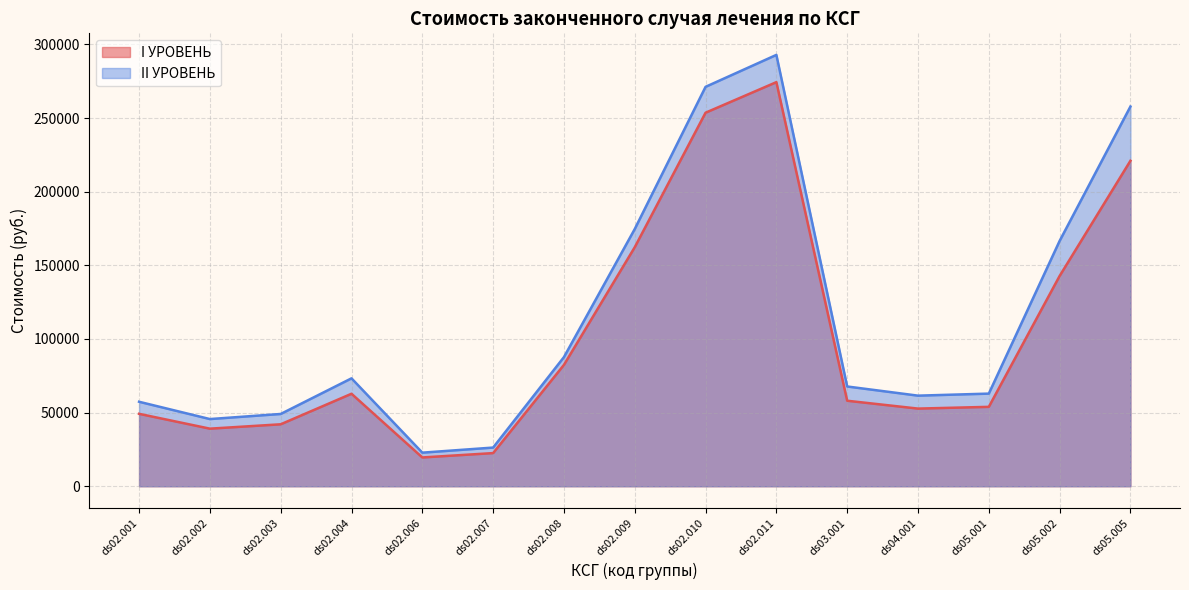

List the labels in order of II УРОВЕНЬ value, smallest first.

ds02.006, ds02.007, ds02.002, ds02.003, ds02.001, ds04.001, ds05.001, ds03.001, ds02.004, ds02.008, ds05.002, ds02.009, ds05.005, ds02.010, ds02.011